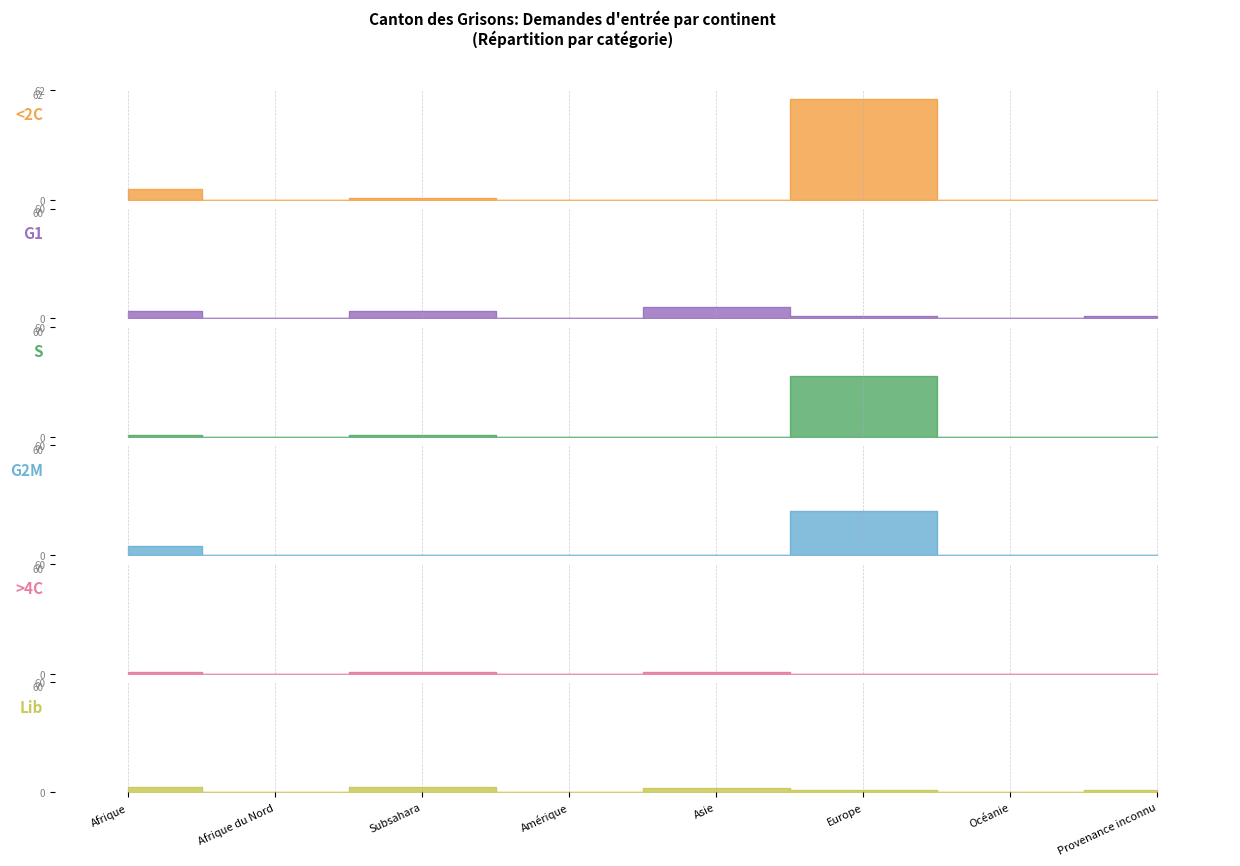

Reading left to right, transcribe all the data shown in this chart.

<2C (Total col_13): Afrique=6	Afrique du Nord=0	Subsahara=1	Amérique=0	Asie=0	Europe=57	Océanie=0	Provenance inconnu=0
G1 (Total col_7): Afrique=4	Afrique du Nord=0	Subsahara=4	Amérique=0	Asie=6	Europe=1	Océanie=0	Provenance inconnu=1
S (Total col_14): Afrique=1	Afrique du Nord=0	Subsahara=1	Amérique=0	Asie=0	Europe=33	Océanie=0	Provenance inconnu=0
G2M (Total col_15): Afrique=5	Afrique du Nord=0	Subsahara=0	Amérique=0	Asie=0	Europe=24	Océanie=0	Provenance inconnu=0
>4C (Total col_3): Afrique=1	Afrique du Nord=0	Subsahara=1	Amérique=0	Asie=1	Europe=0	Océanie=0	Provenance inconnu=0
Lib (Total col_9): Afrique=3	Afrique du Nord=0	Subsahara=3	Amérique=0	Asie=2	Europe=1	Océanie=0	Provenance inconnu=1